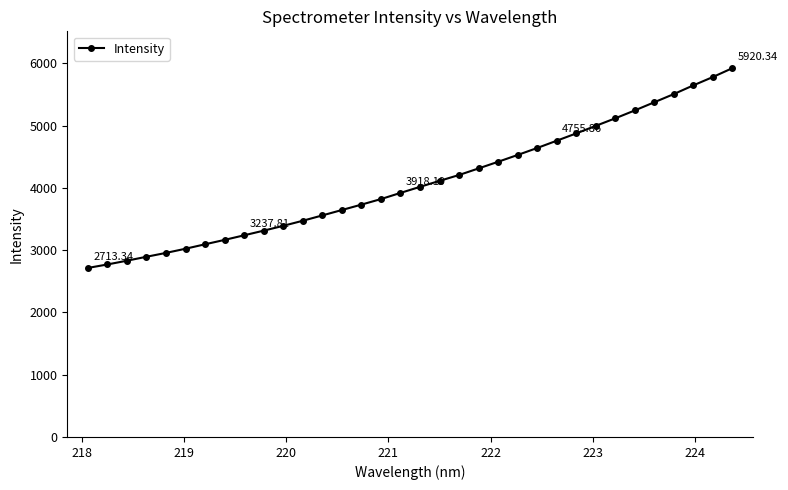

What is the difference between the maximum and minimum values?

3207.0